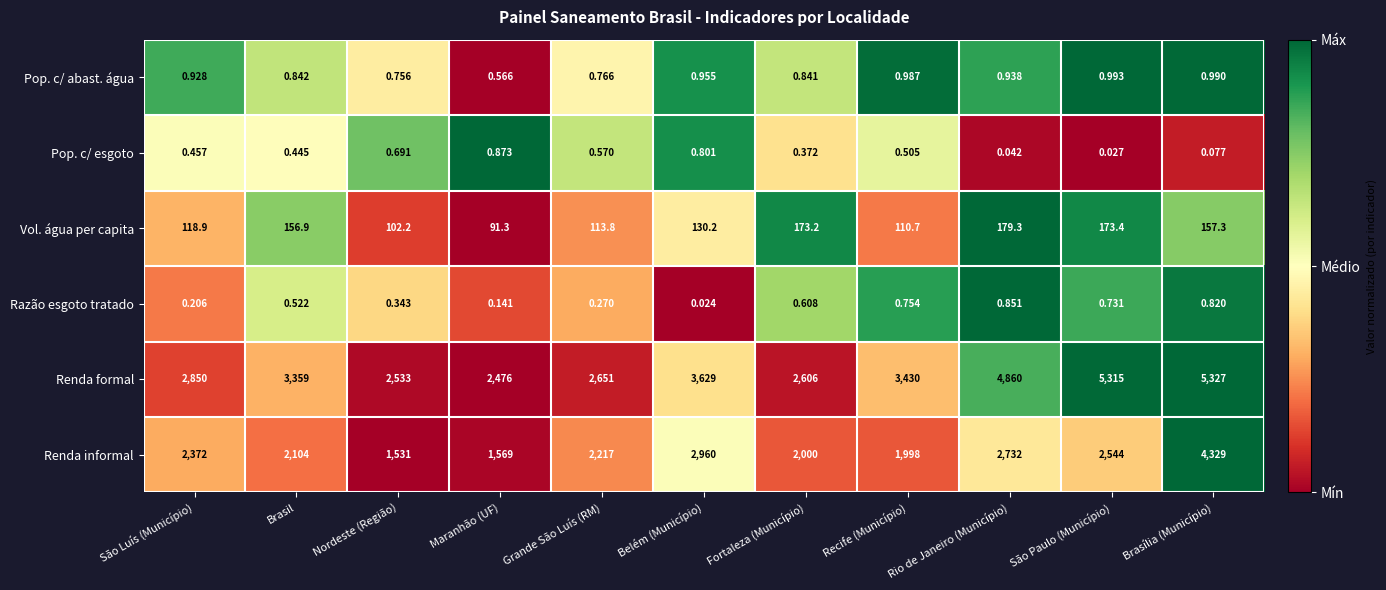

How many categories are shown in the chart?

11